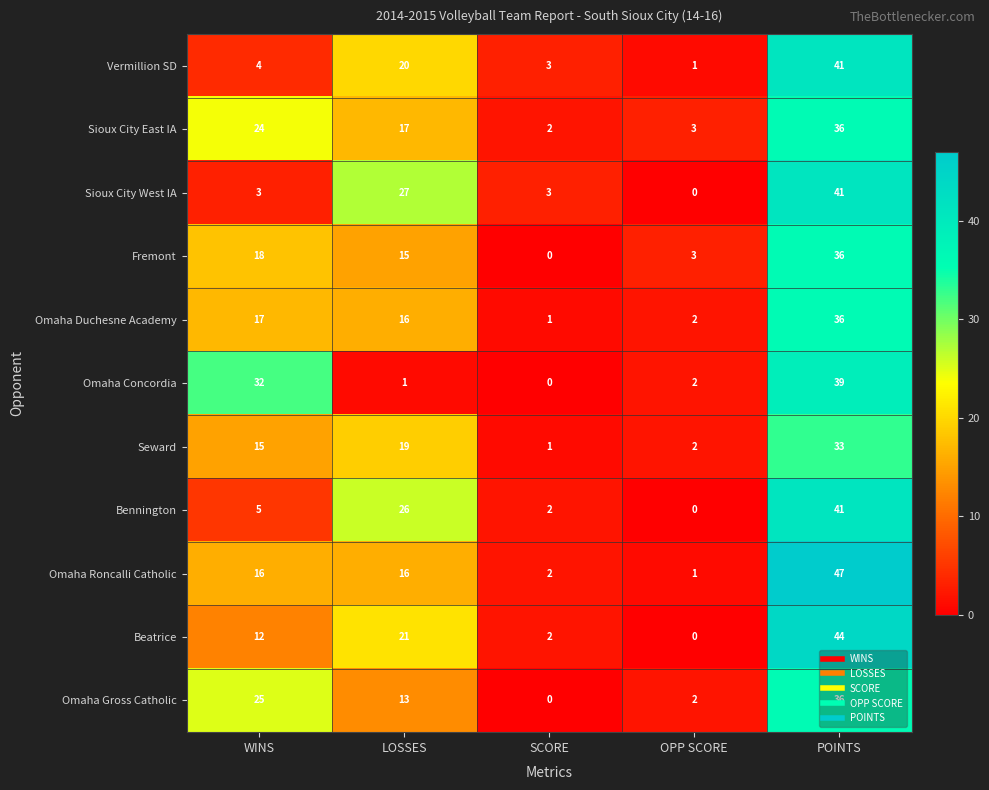

At which label does Omaha Concordia first exceed 2?

WINS